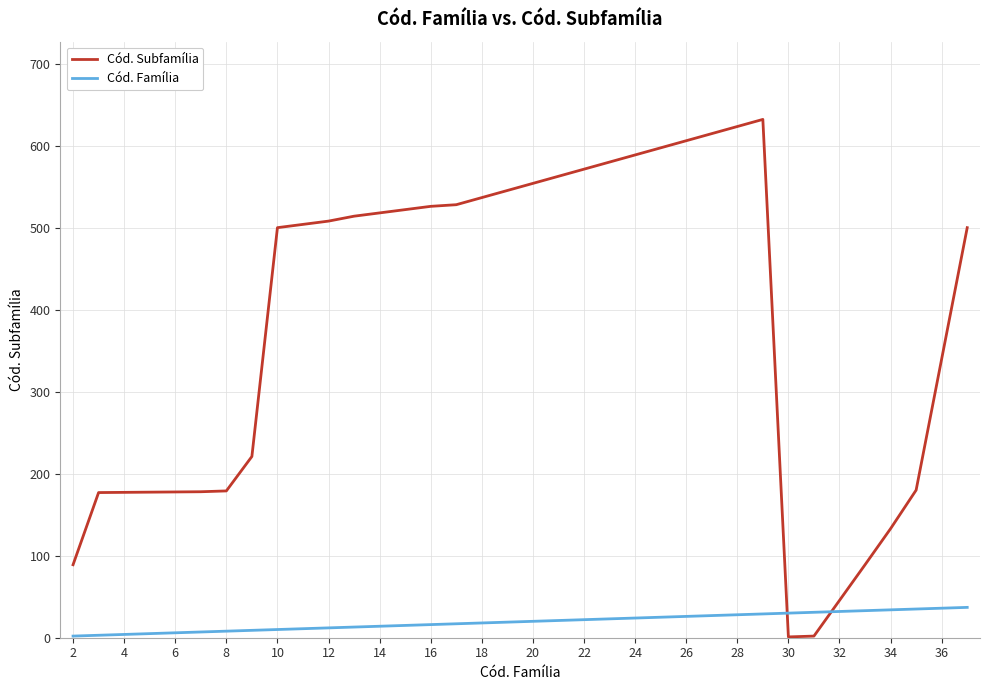

Rank the series by their maximum value, from highest to lowest.

Cód. Subfamília, Cód. Família